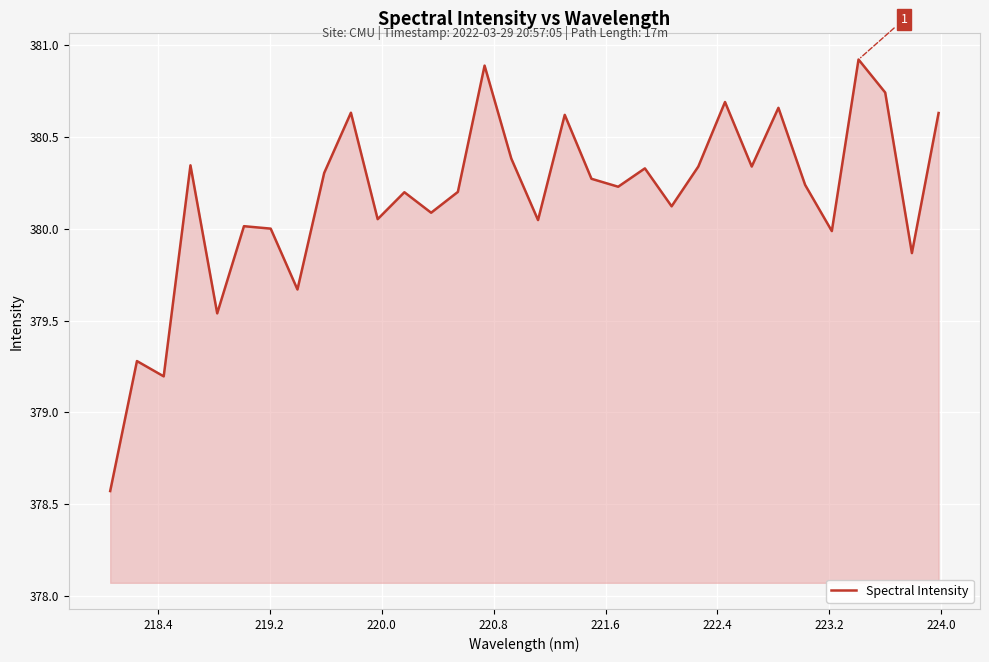

Does the chart display data point markers on the line(s)?

No